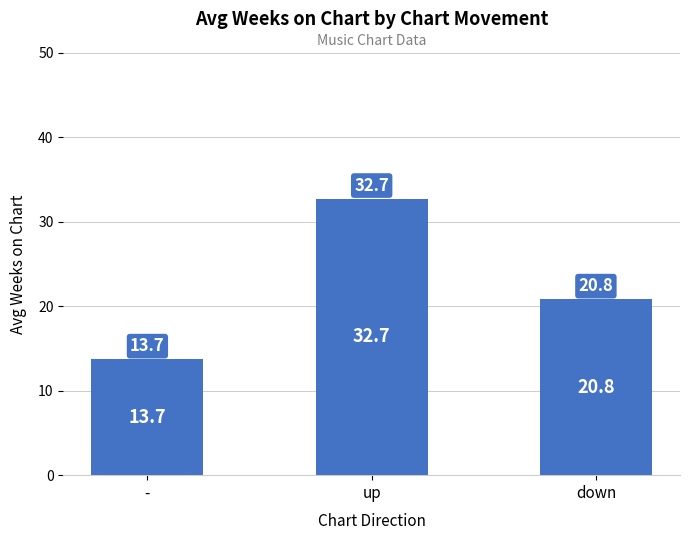

What value does the data have at up?

32.7